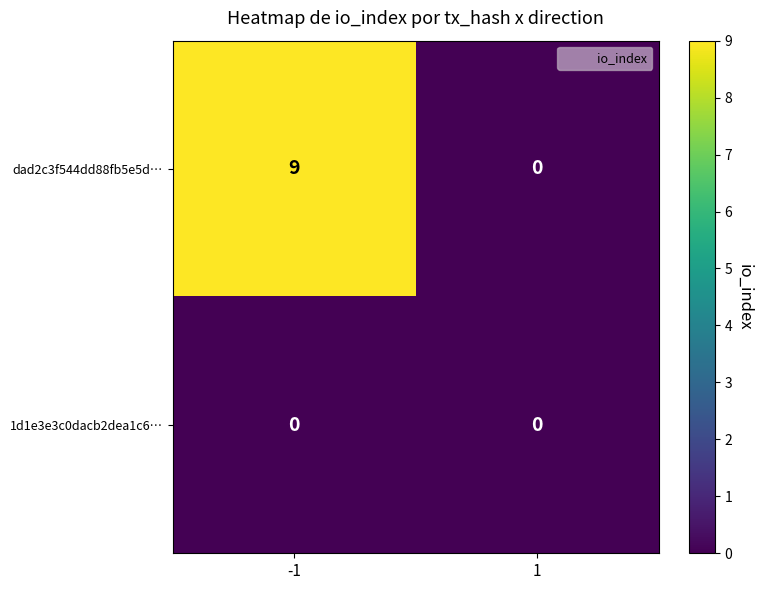

The 1d1e3e3c0dacb2dea1c6… series shows 0 at -1. True or false?

True